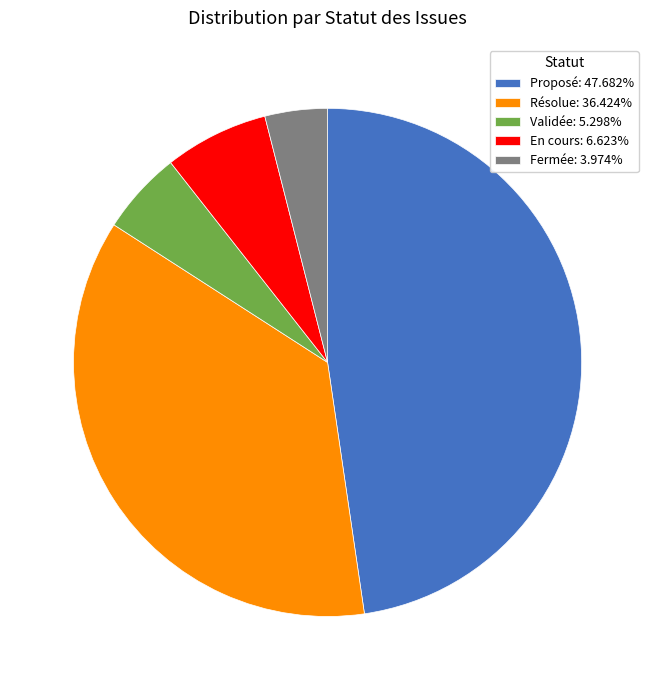

Do Validée: 5.298% and Proposé: 47.682% together represent more than half of the pie?

Yes